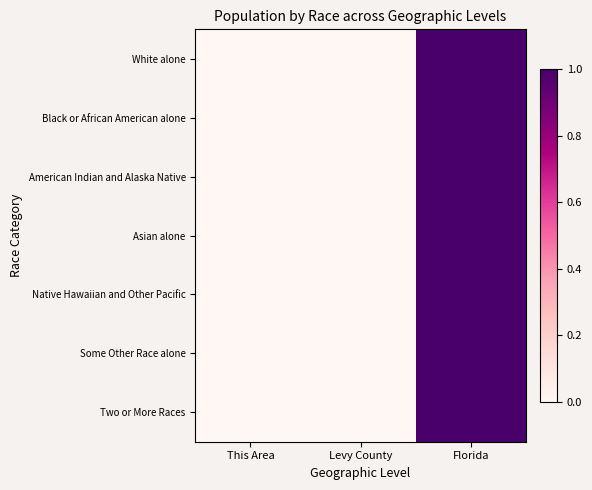

Reading left to right, list all the values displayed in this chart.

White alone: This Area=0.0	Levy County=0.0	Florida=1.0
Black or African American alone: This Area=0.0	Levy County=0.0	Florida=1.0
American Indian and Alaska Native: This Area=0.0	Levy County=0.0	Florida=1.0
Asian alone: This Area=0.0	Levy County=0.0	Florida=1.0
Native Hawaiian and Other Pacific: This Area=0.0	Levy County=0.0	Florida=1.0
Some Other Race alone: This Area=0.0	Levy County=0.0	Florida=1.0
Two or More Races: This Area=0.0	Levy County=0.0	Florida=1.0